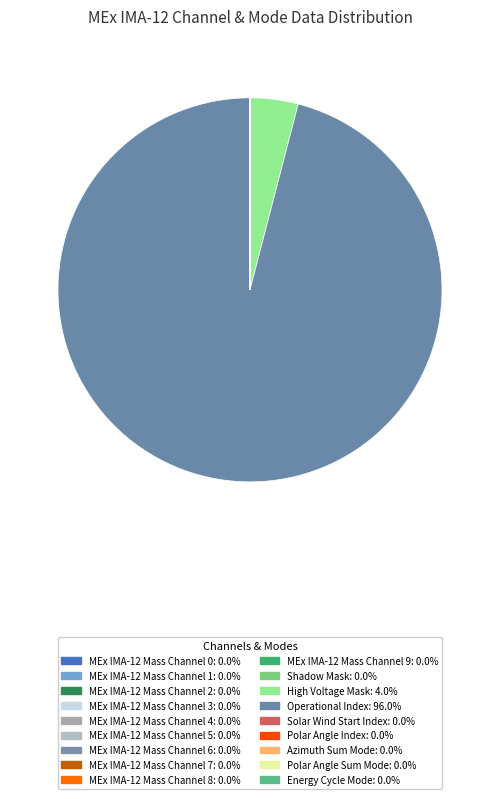

Does any single category account for the majority?

Yes